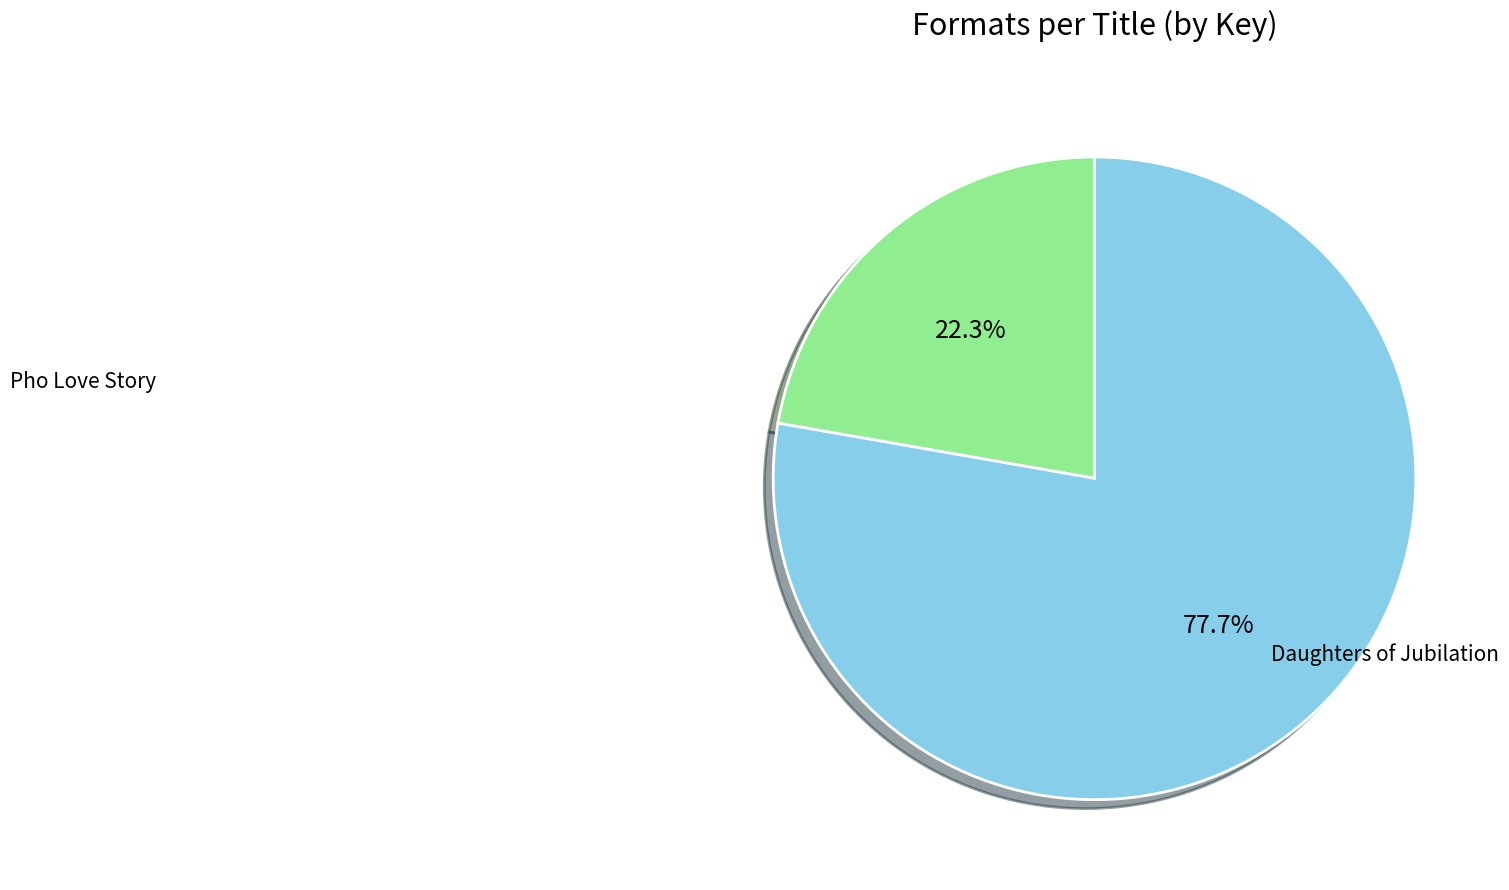

Does any single category account for the majority?

Yes